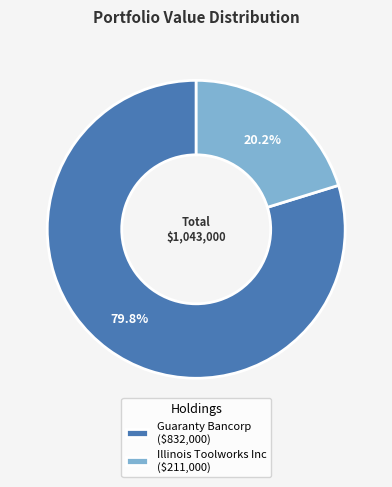

Rank the categories by value from lowest to highest.

Illinois Toolworks Inc, Guaranty Bancorp